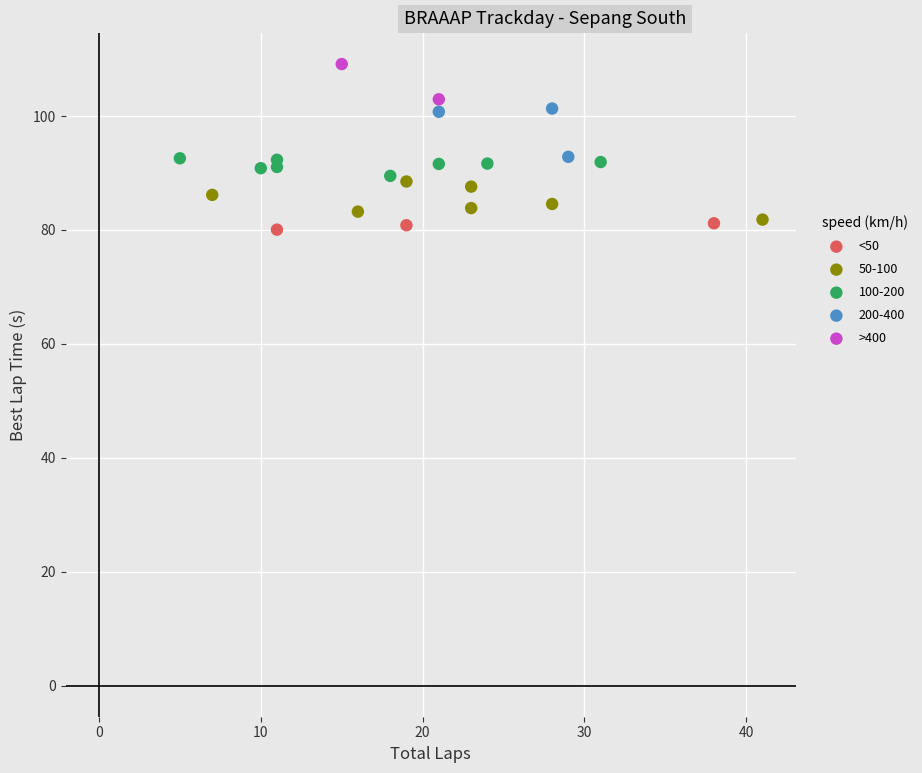

Which series reaches the minimum Y coordinate?

<50